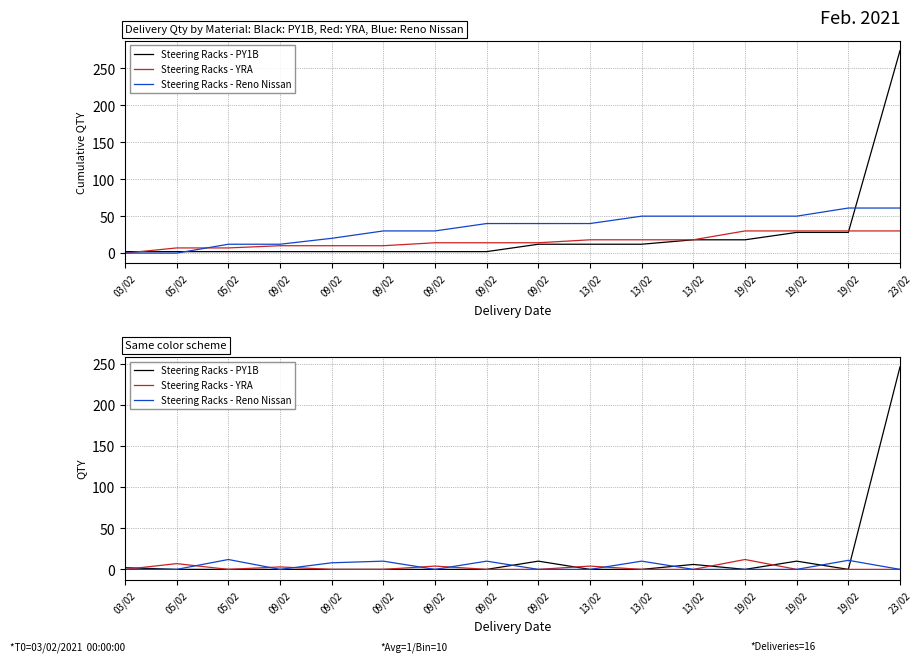

What is the difference between the maximum and minimum values in the Steering Racks - Reno Nissan series?

12